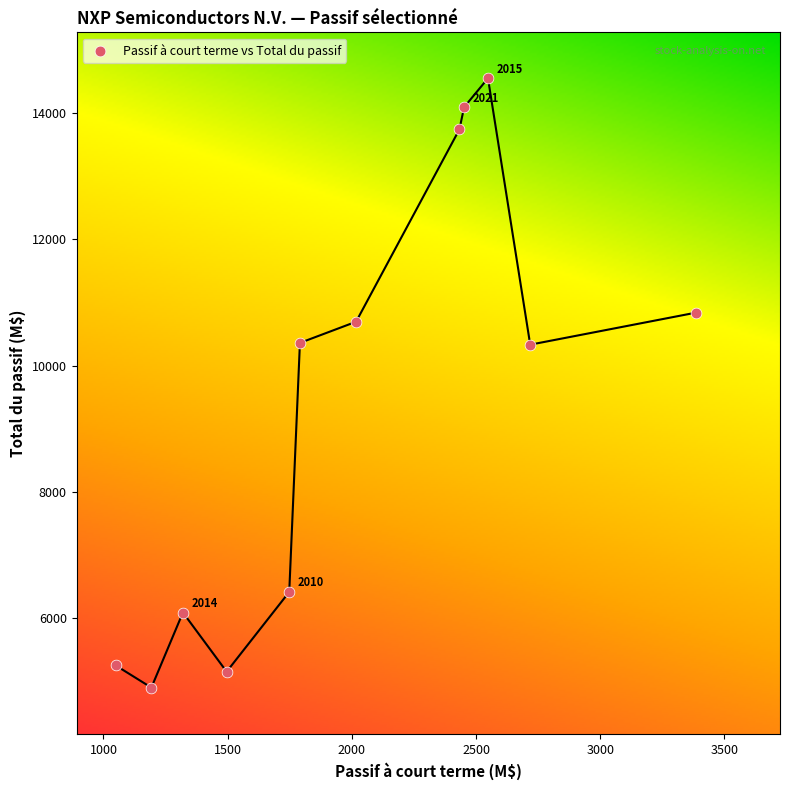

What is the average Y value?

9370